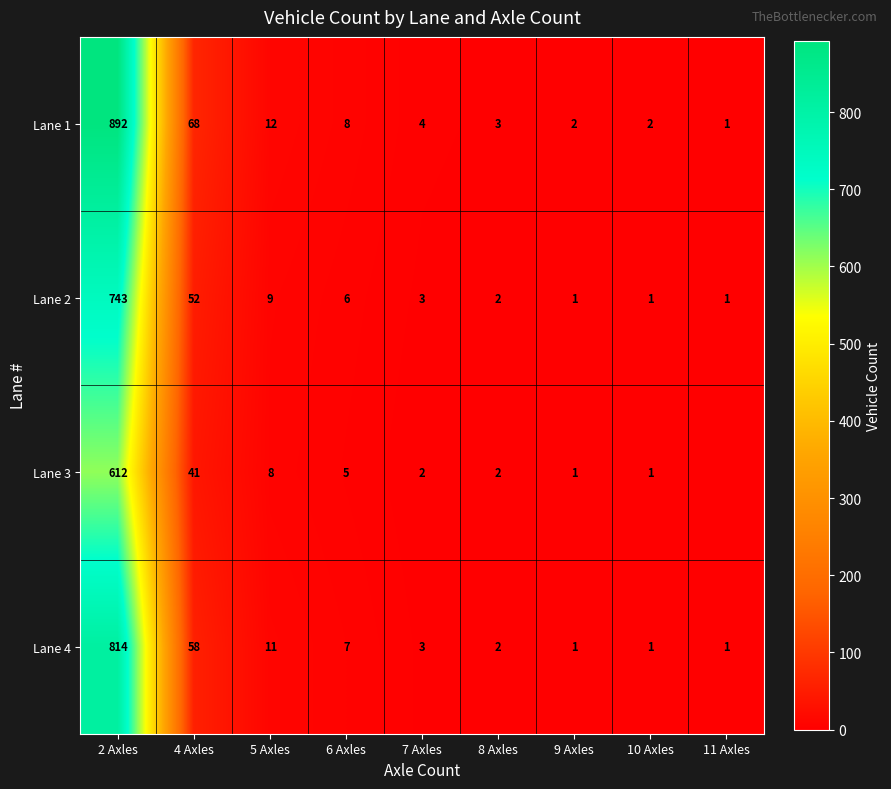

What is the approximate value of Lane 1 at 5 Axles?

12